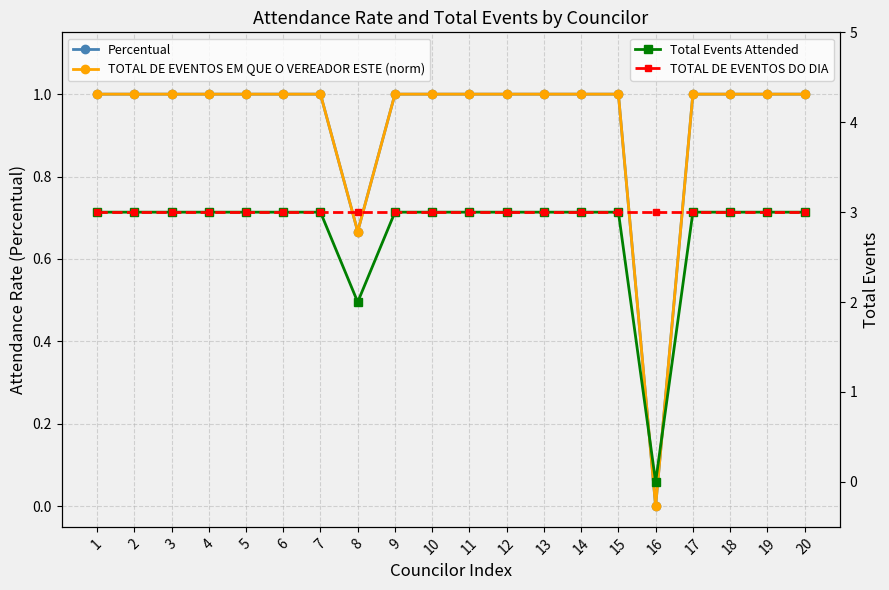

What is the value of the Percentual point at the 8th from the left?

0.7